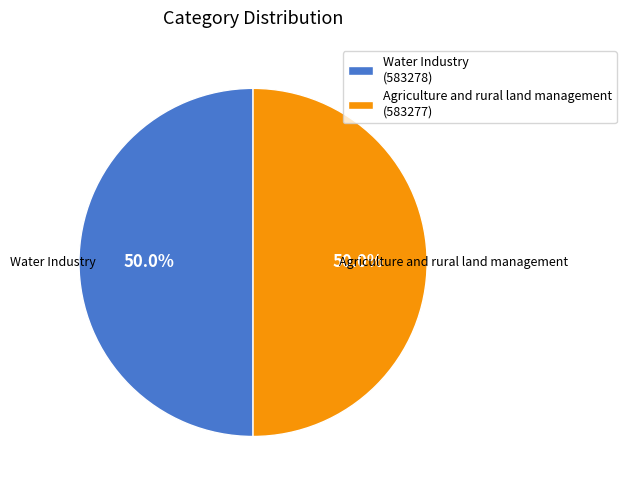

Combined, what portion of the pie is Agriculture and rural land management and Water Industry?

100.0%